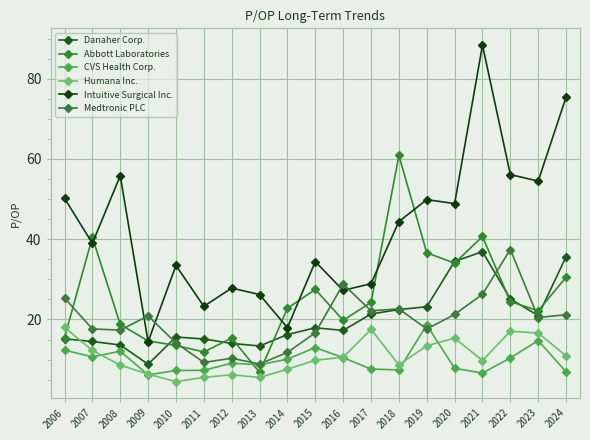

Which series has the largest range (max minus min)?

Intuitive Surgical Inc.